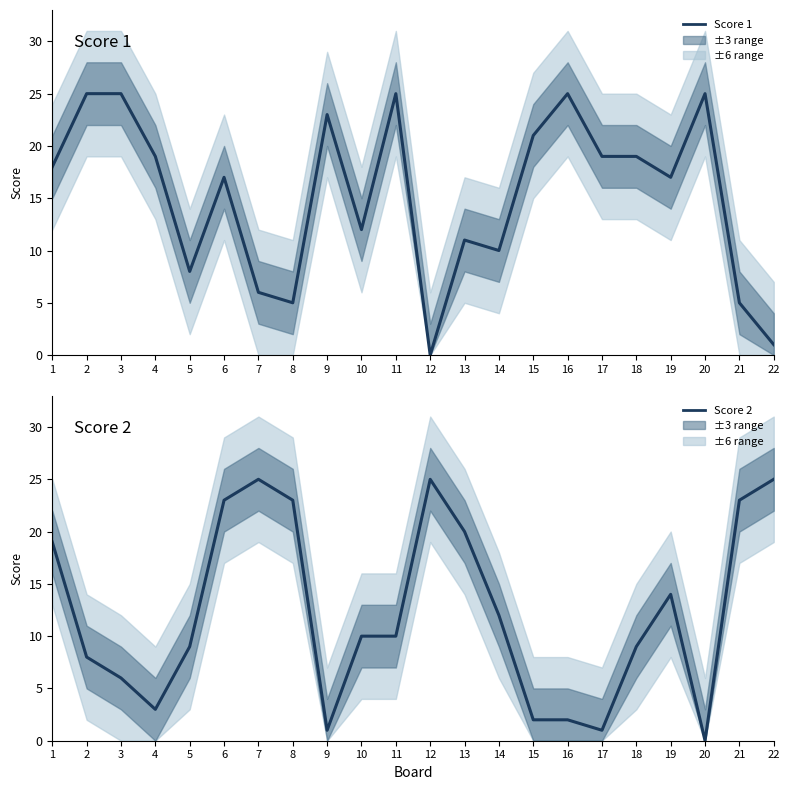

Reading left to right, extract all data points from this chart.

Score 1: 18	25	25	19	8	17	6	5	23	12	25	0	11	10	21	25	19	19	17	25	5	1
Score 2: 19	8	6	3	9	23	25	23	1	10	10	25	20	12	2	2	1	9	14	0	23	25